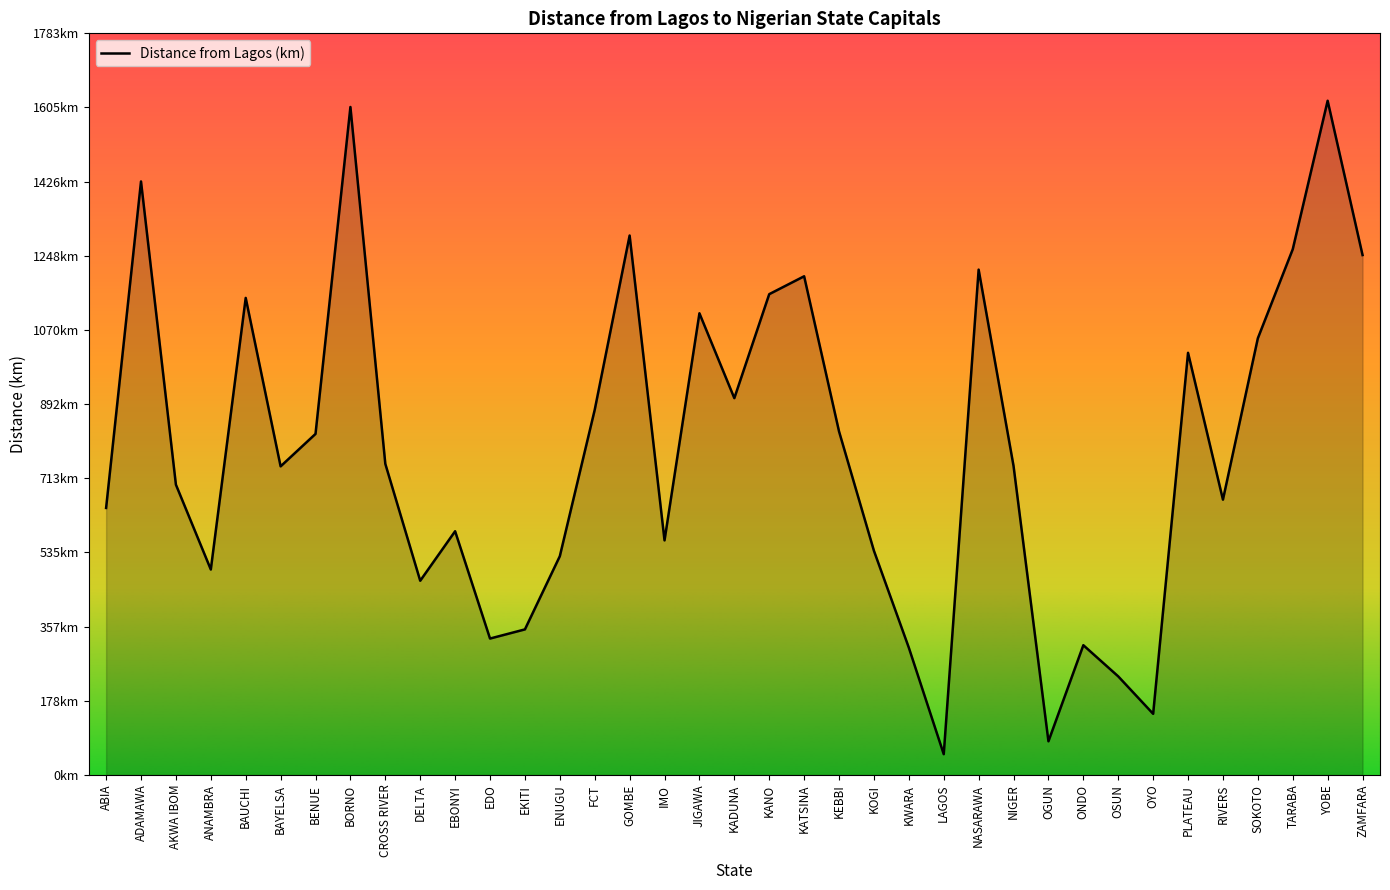

The chart shows a value of 393 at OSUN. True or false?

False